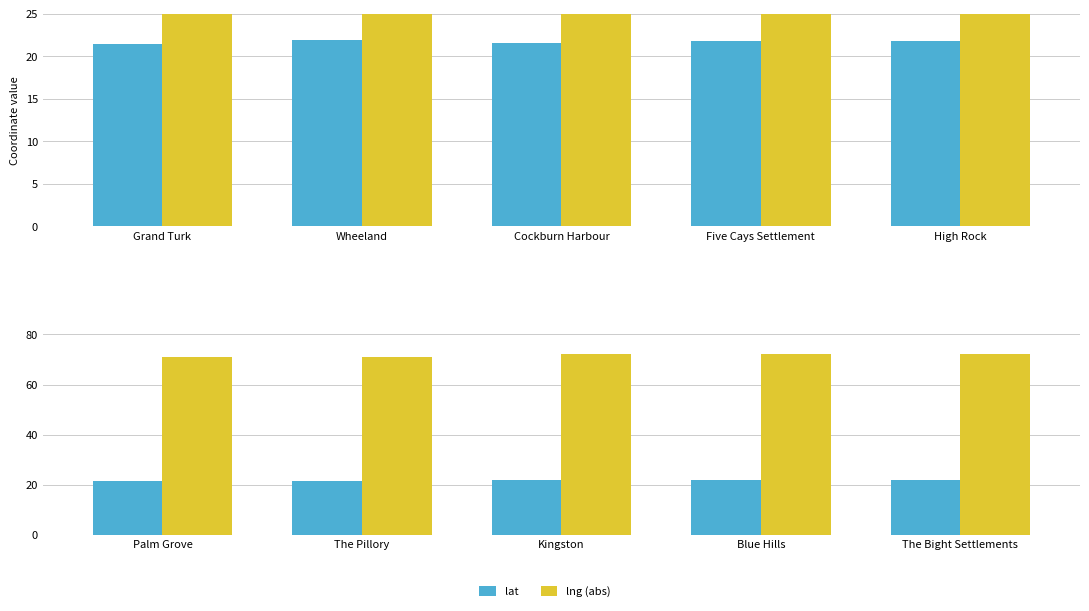

The value of lng (abs) at Kingston is 72.2. True or false?

True